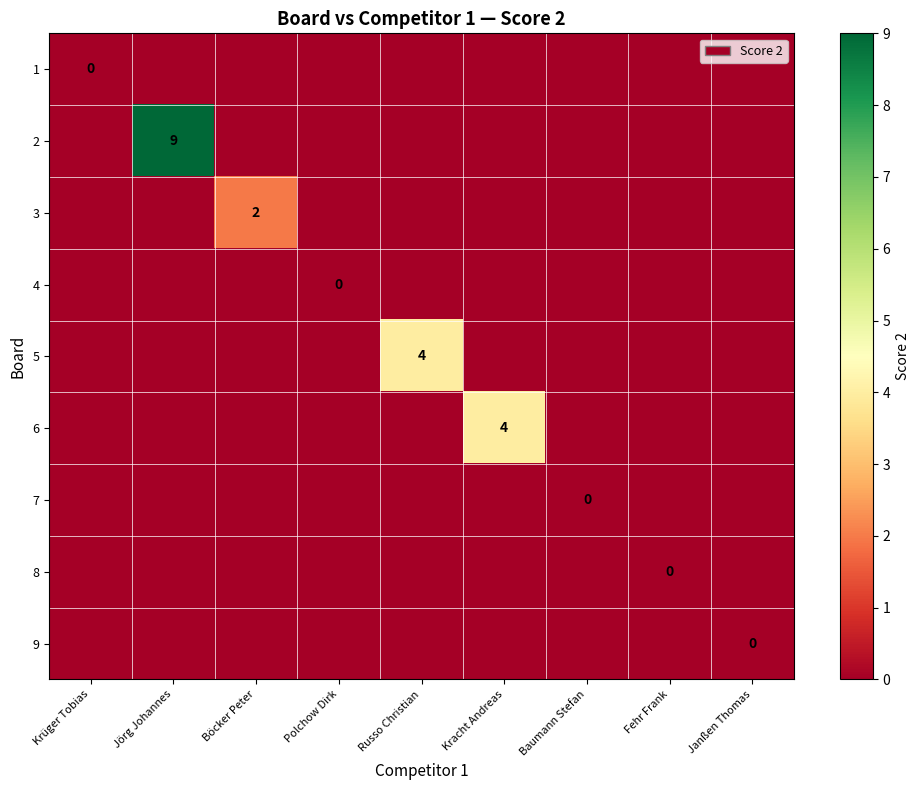

Which series has the largest range (max minus min)?

2